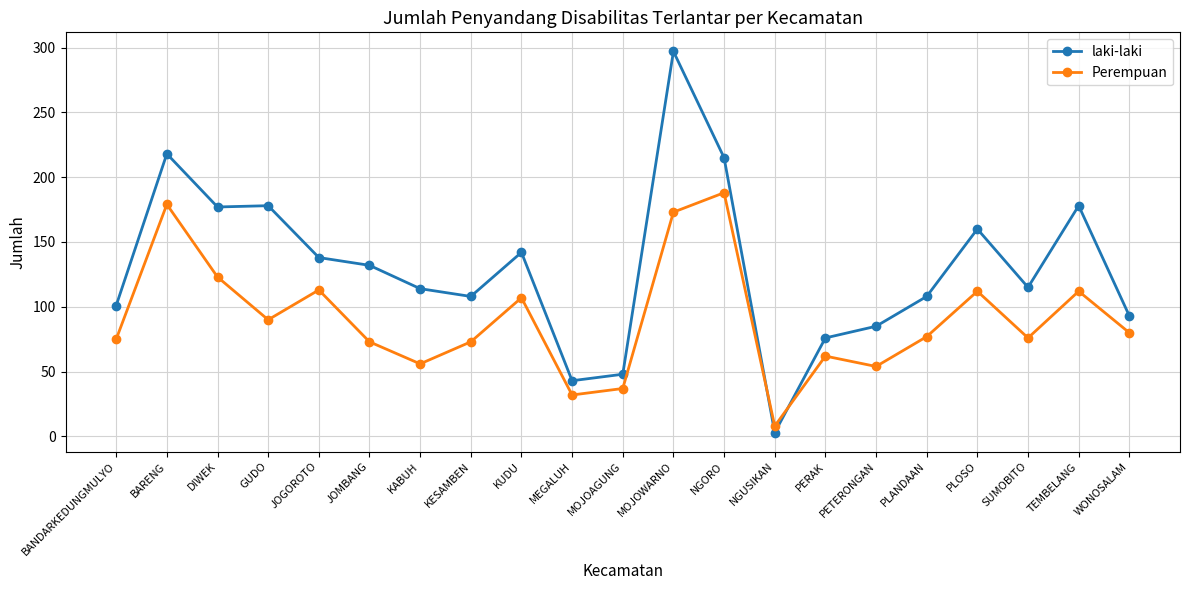

What is the label of the 1st point from the left?

BANDARKEDUNGMULYO